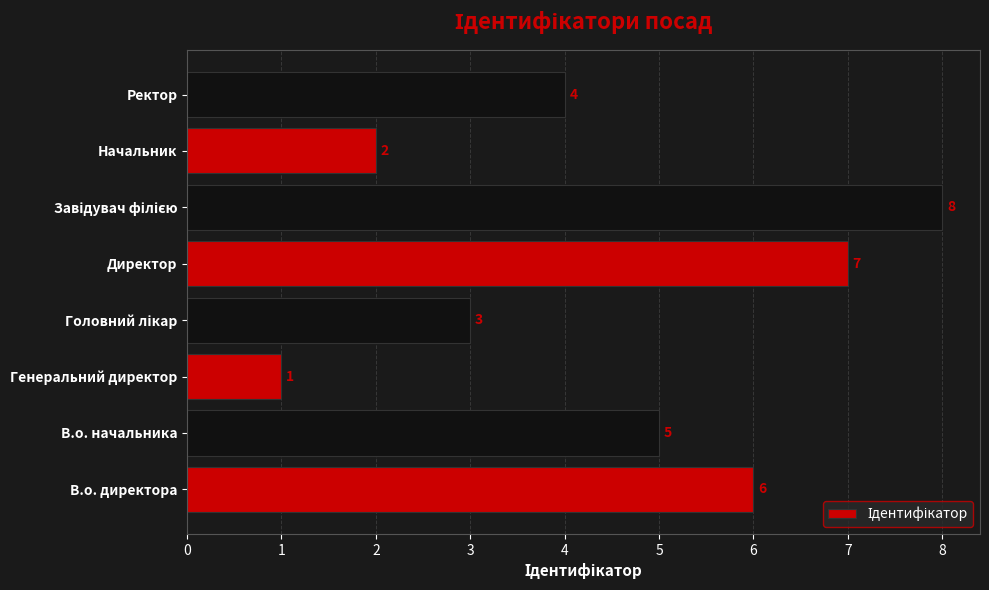

What is the difference between the maximum and minimum values?

7